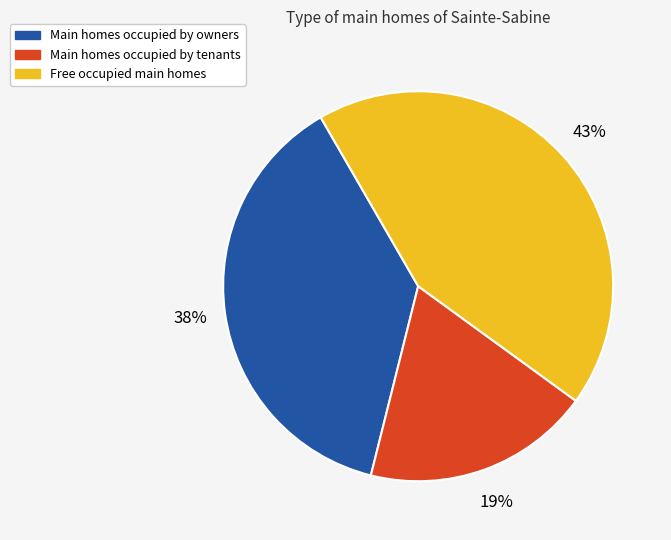

Is there a majority slice in this chart?

No